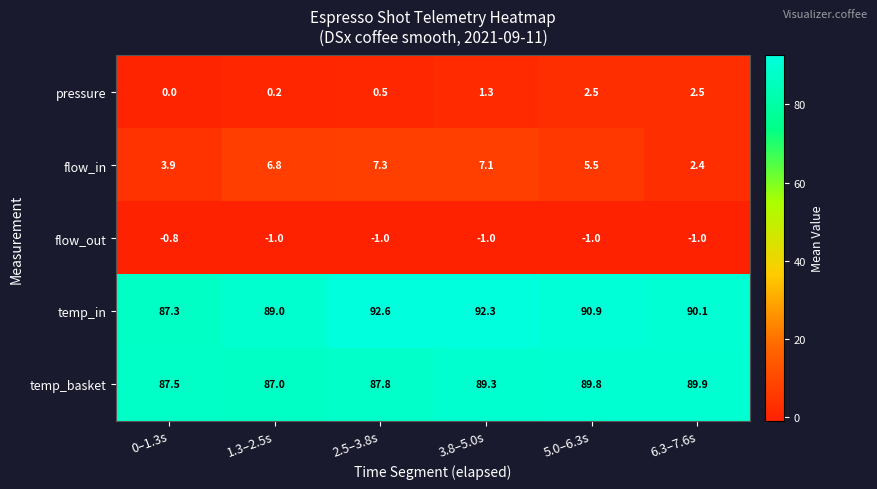

True or false: temp_in has a value of 40.3 at 5.0–6.3s.

False